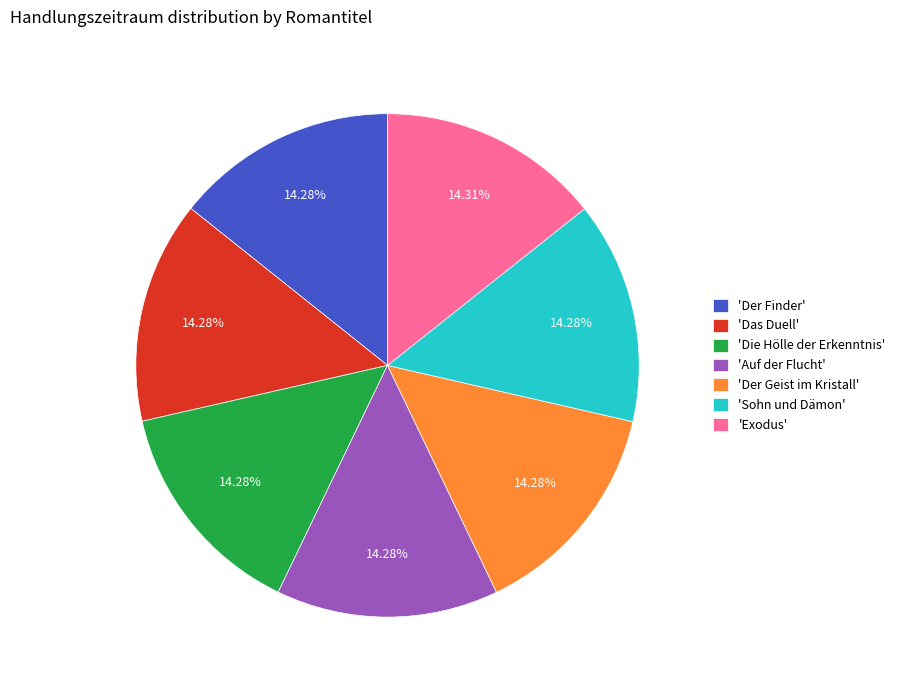

To the nearest percent, what is the average slice percentage?

14%